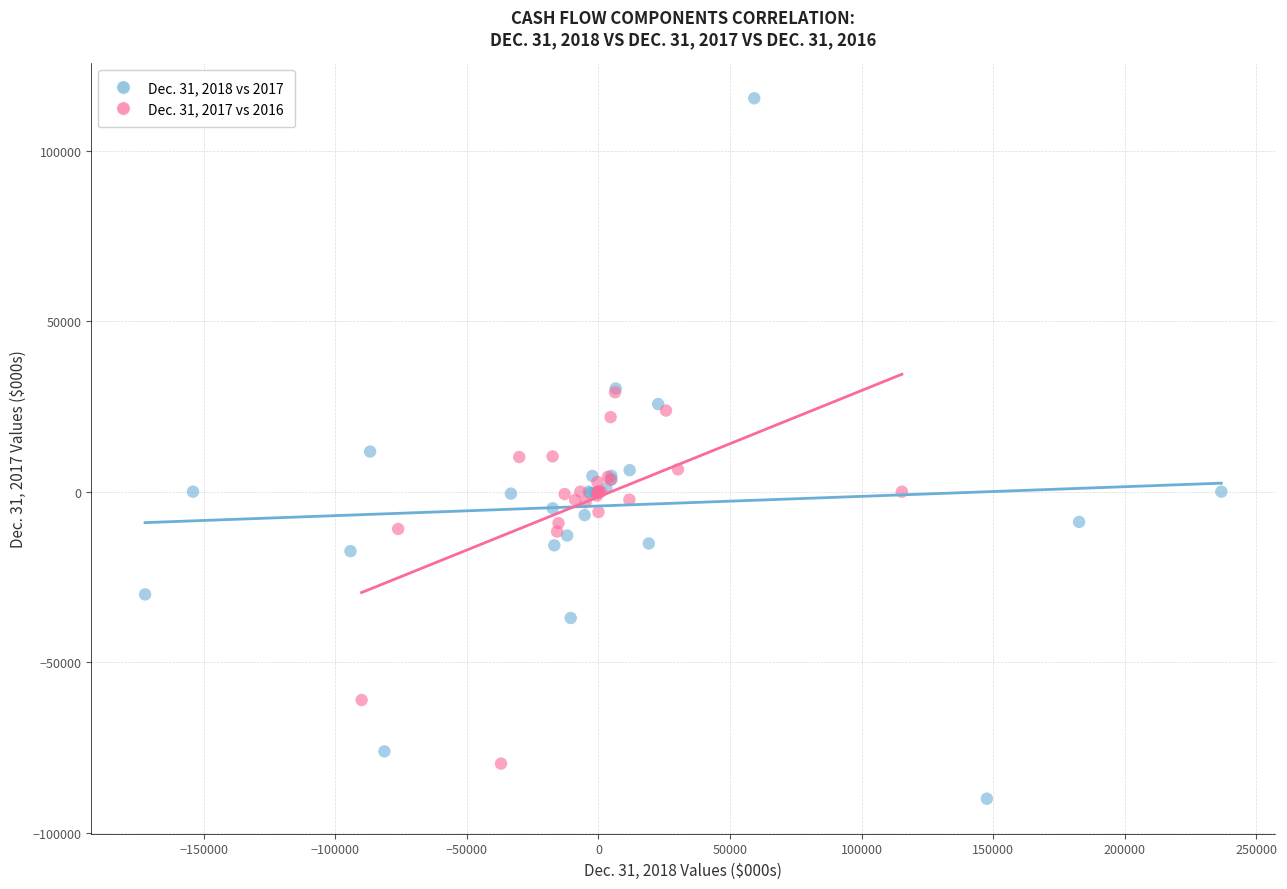

Which series reaches the maximum Y coordinate?

Dec. 31, 2018 vs 2017